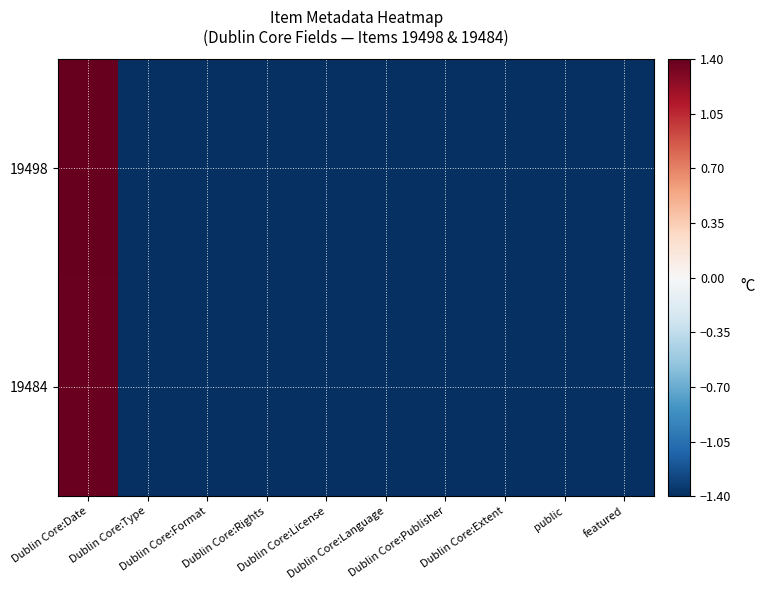

At how many categories does at least one series exceed 0?

1